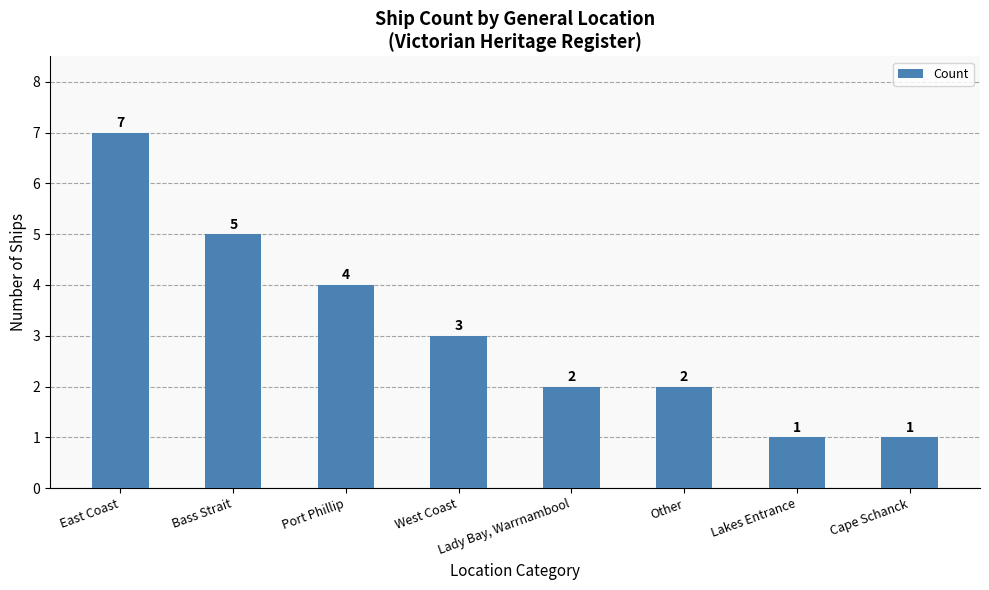

Are the bars horizontal?

No